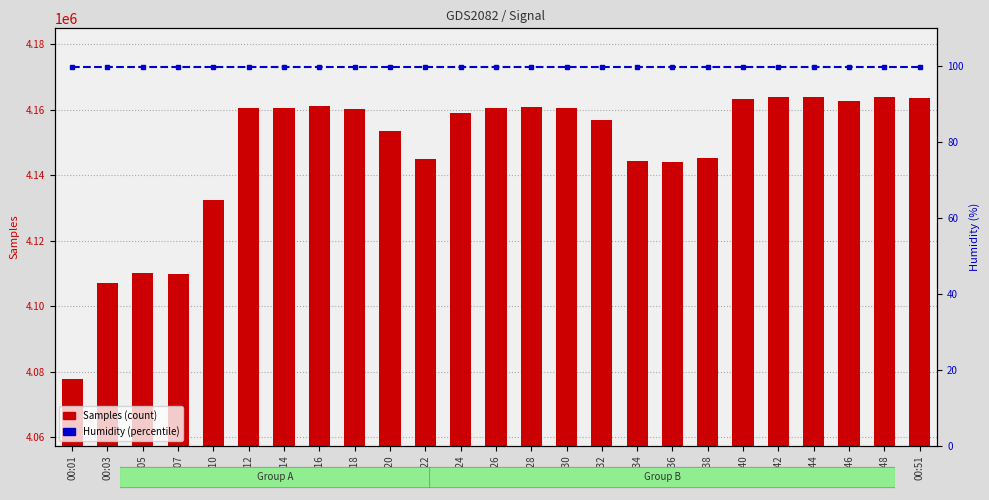

Rank the series by their maximum value, from lowest to highest.

Humidity (%), Samples